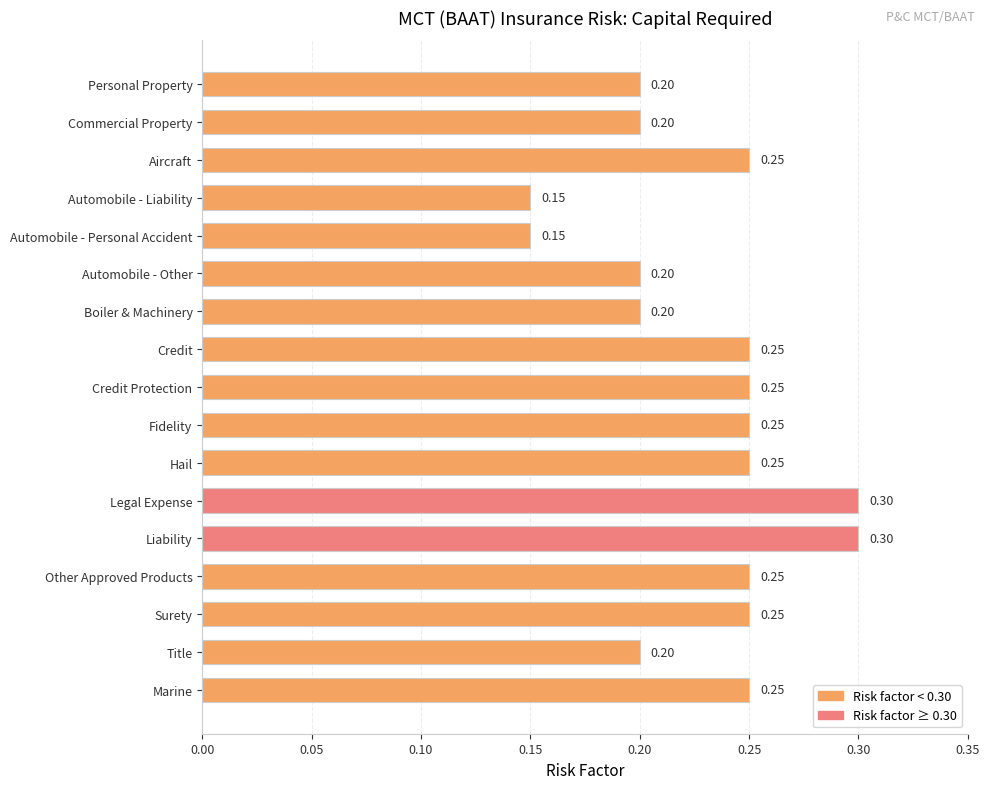

What is the sum of all values?

3.9